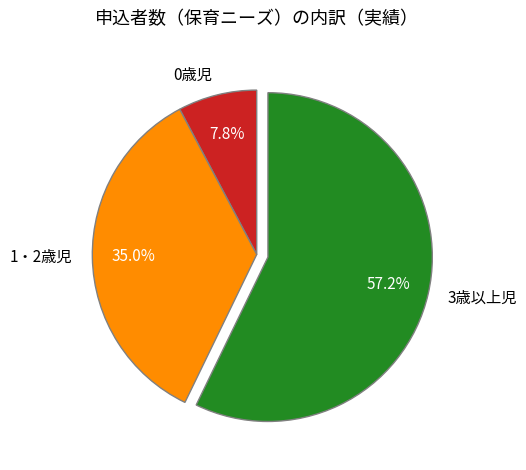

To the nearest percent, what is the combined percentage of 3歳以上児 and 0歳児?

65%